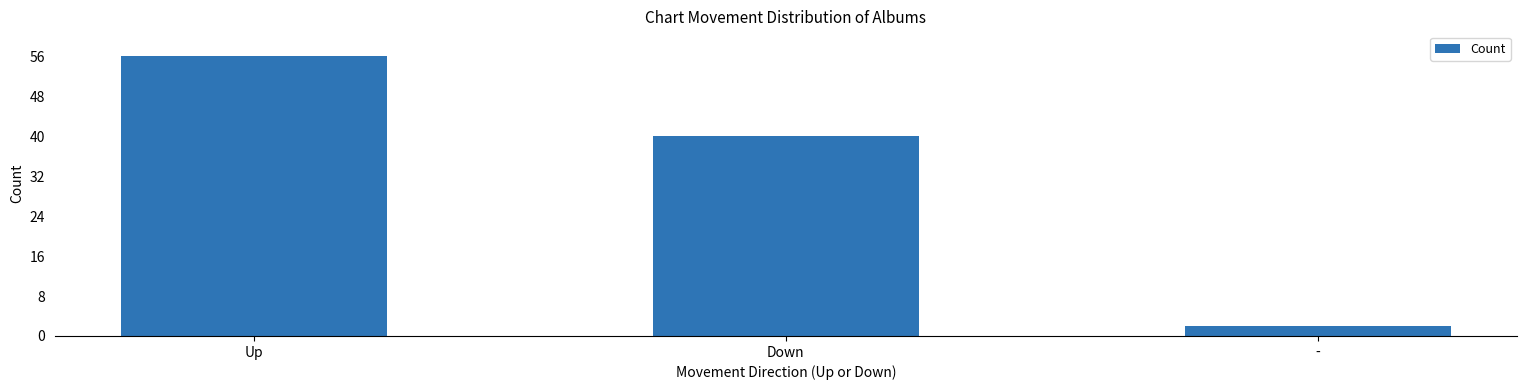

What is the change in value from Up to -?

-54